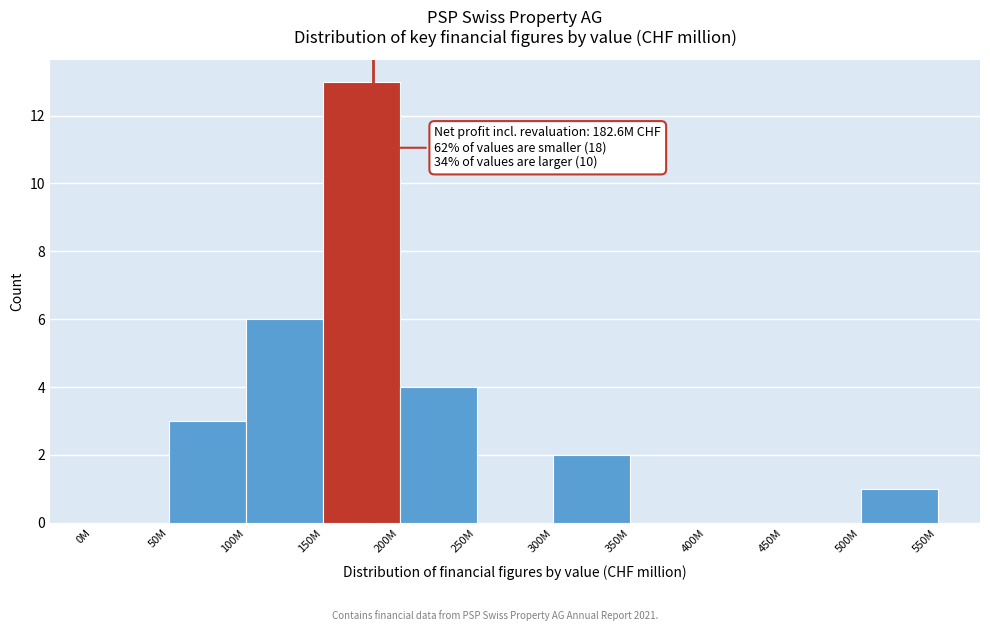

Reading left to right, list all the values displayed in this chart.

0M=0	50M=3	100M=6	150M=13	200M=4	250M=0	300M=2	350M=0	400M=0	450M=0	500M=1